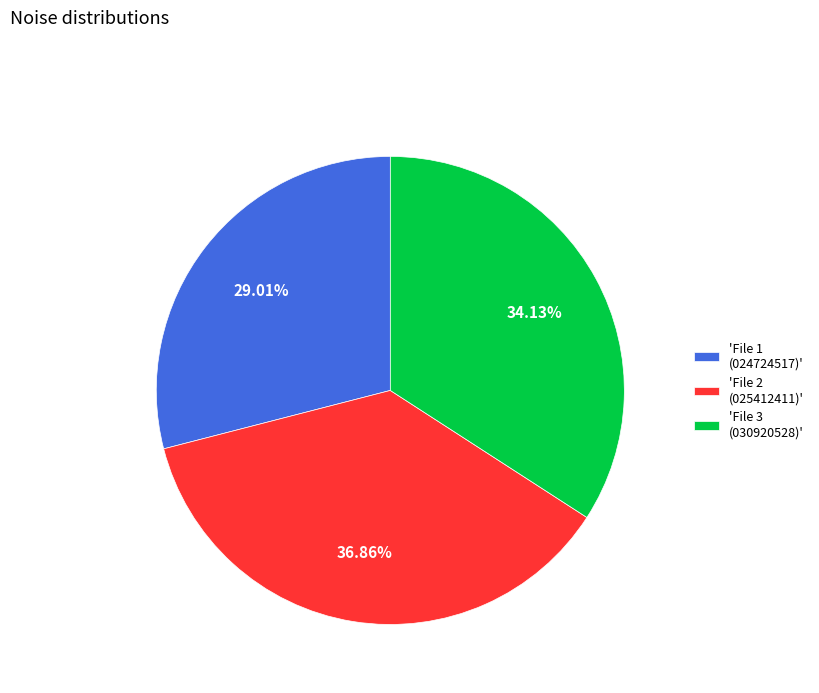

Which has a higher value, 'File 2 (025412411)' or 'File 3 (030920528)'?

'File 2 (025412411)'